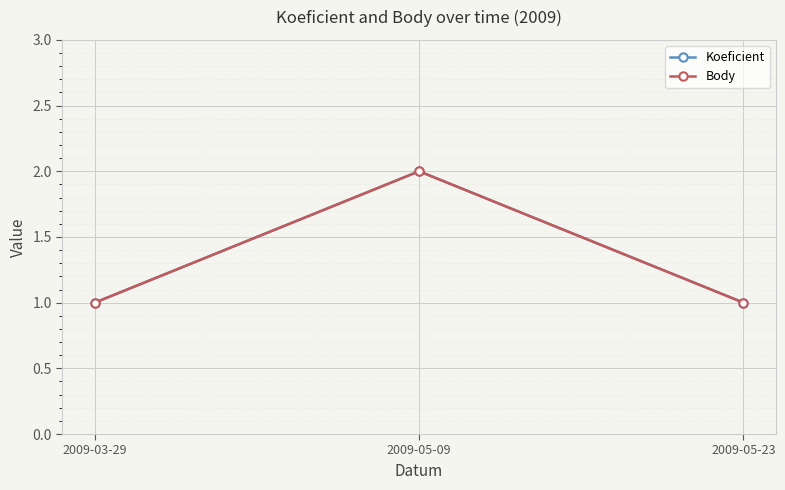

Is this an area chart (filled region under the line)?

No